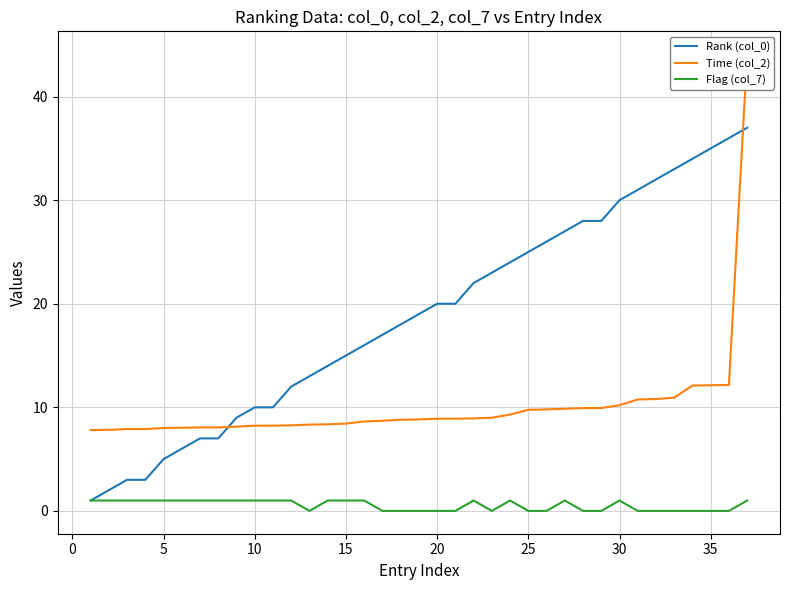

The Rank (col_0) series shows 59 at 35. True or false?

False